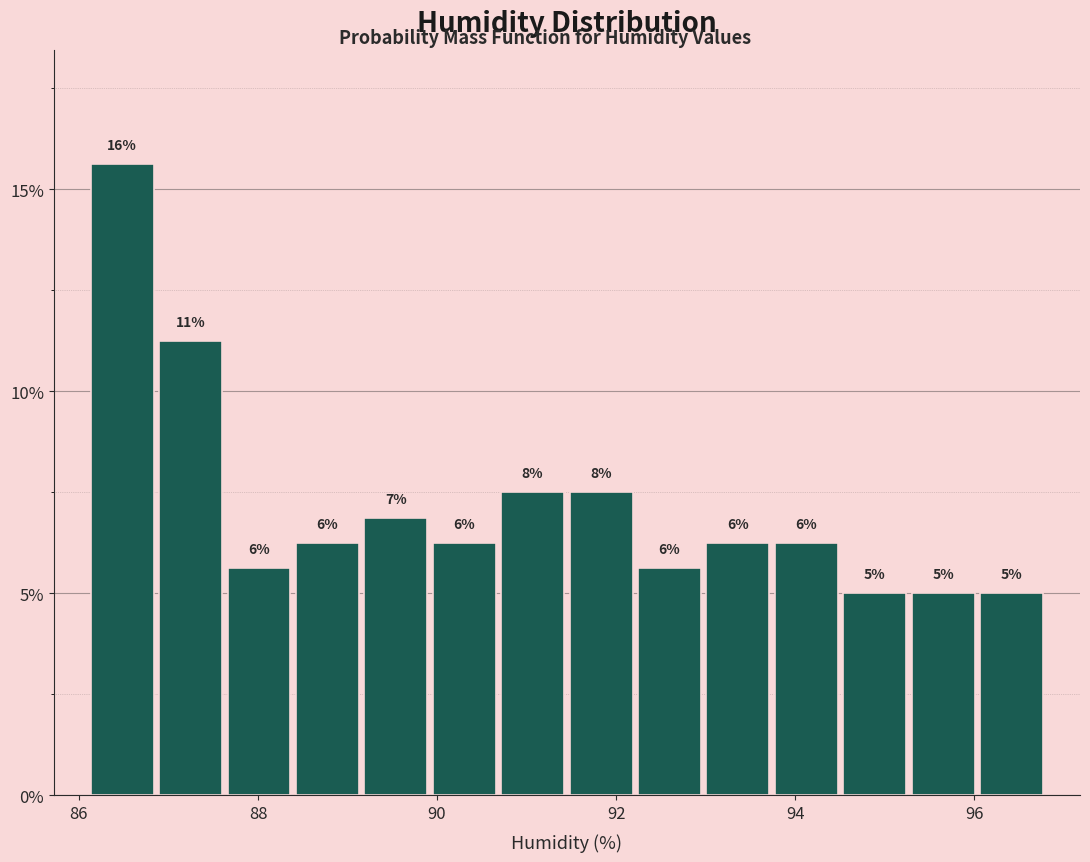

Read against the x-axis, roughly where is the centre of the tallest bar?

86.4